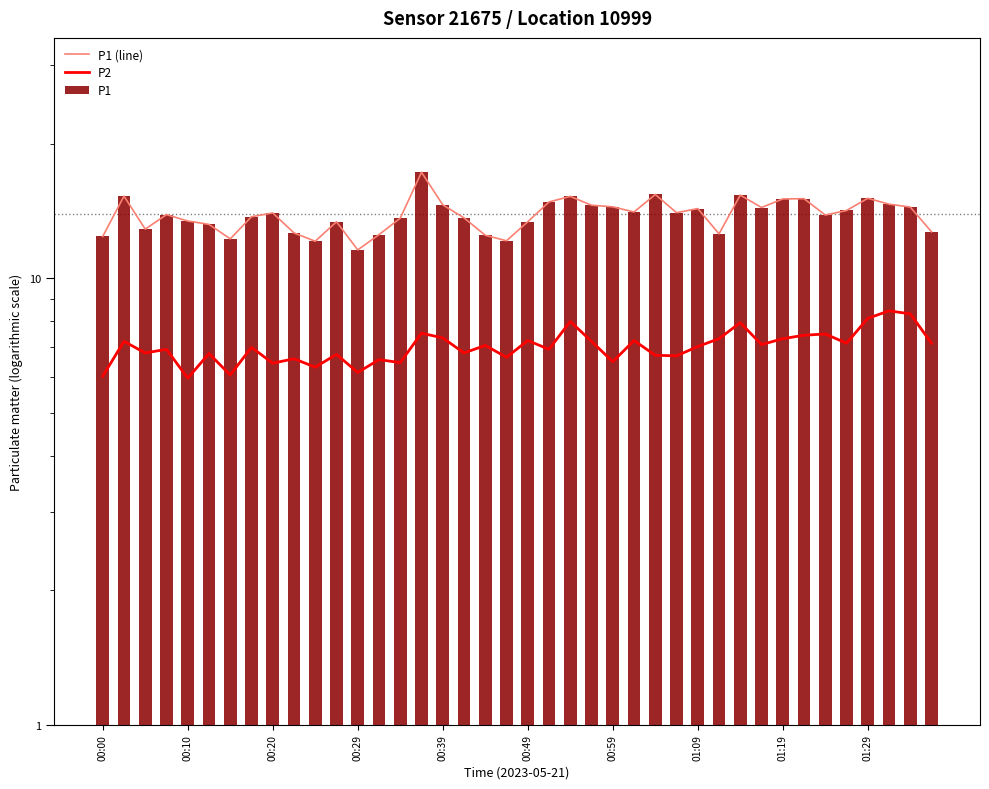

How many values in the P1 series exceed 14?

19